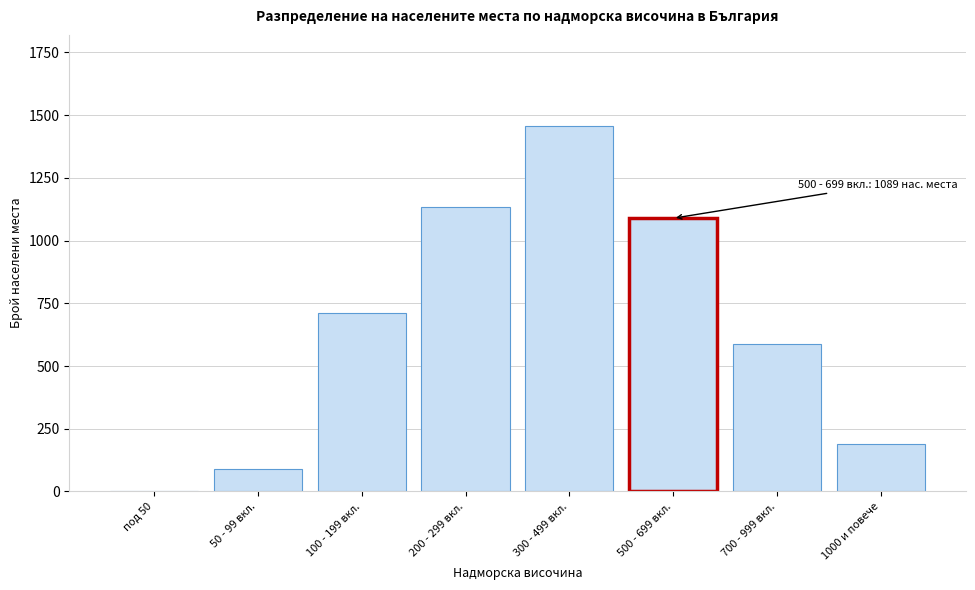

True or false: the data shows 1134 at 200 - 299 вкл..

True